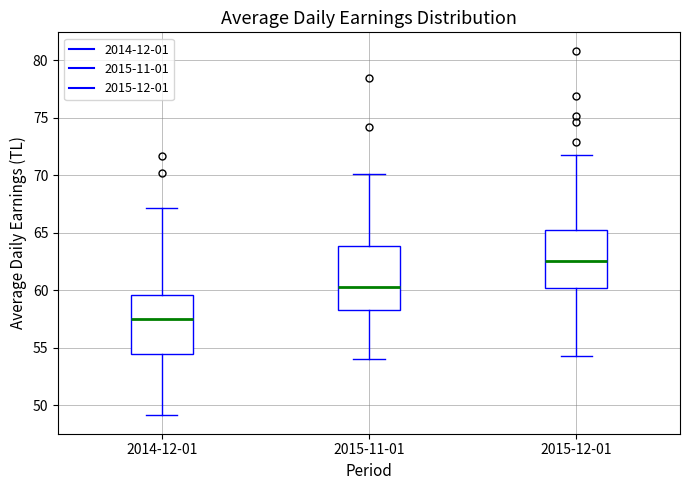

Where does the lower whisker of the box for 2015-12-01 end on the y-axis? The values are not printed on the chart, so give them approximately, as read against the axis.

54.5